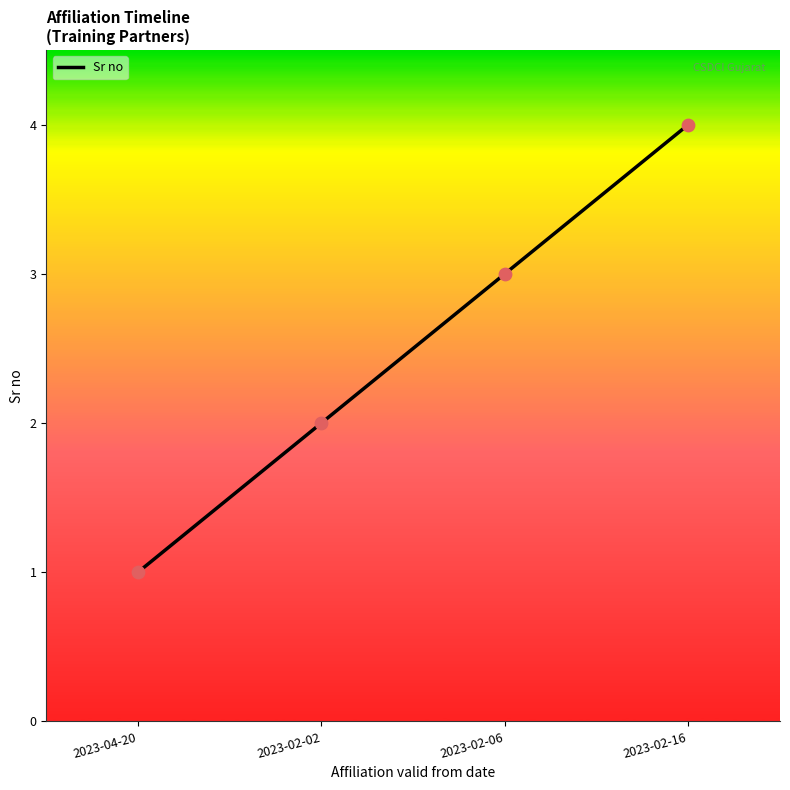

Between 2023-02-16 and 2023-04-20, which is larger?

2023-02-16